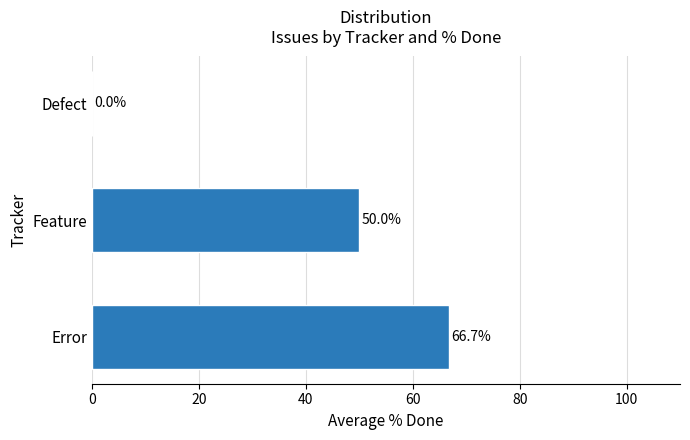

What is the sum of all values?

116.7